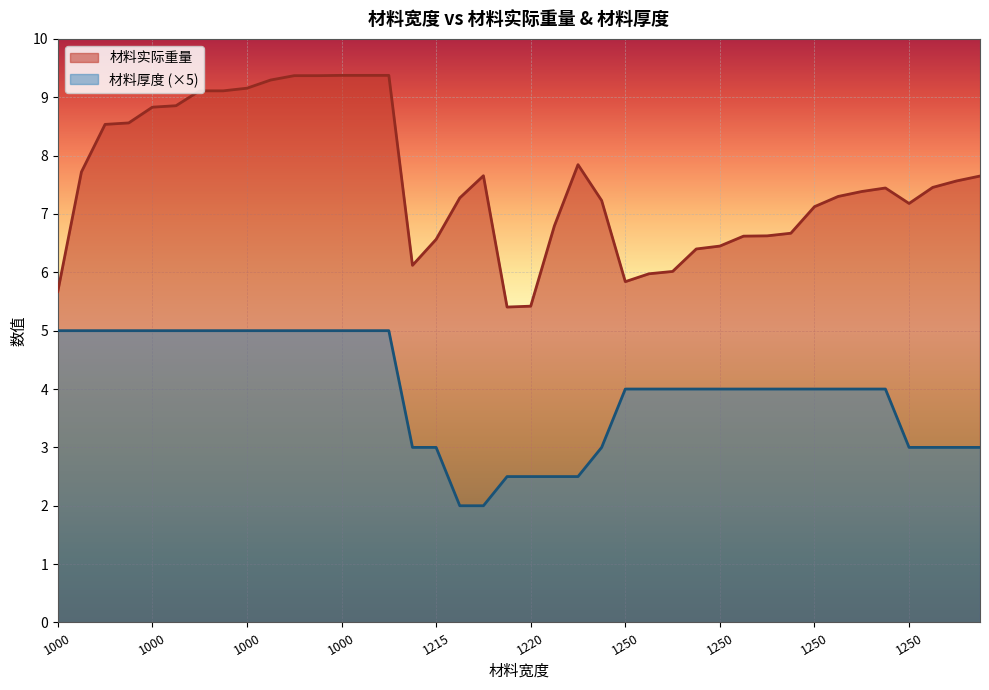

What is the difference between the second highest and second lowest values in the 材料实际重量 series?

4.0